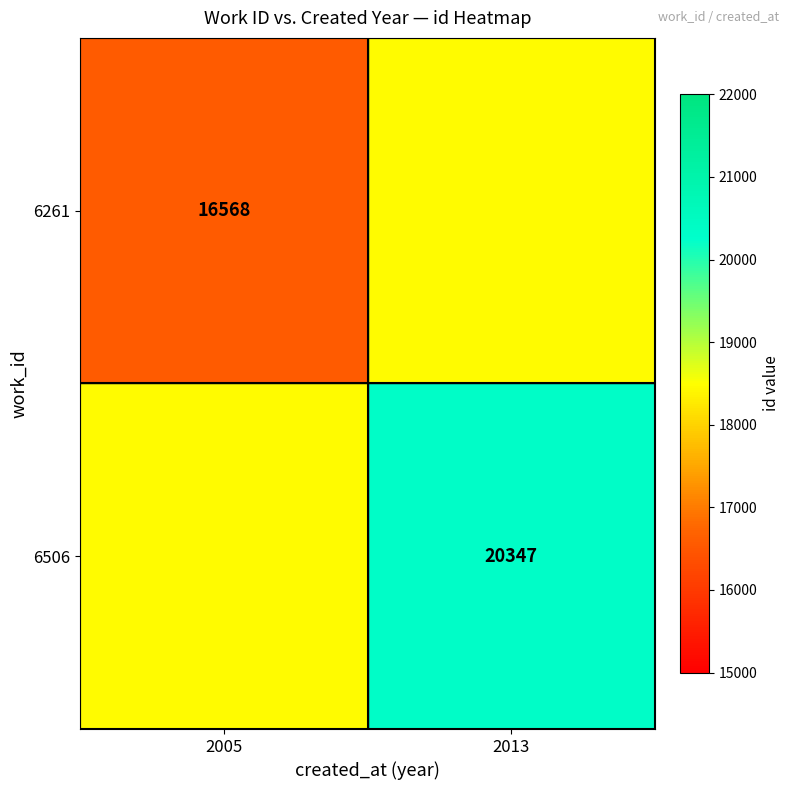

True or false: 6506 has a value of 20347 at 2013.

True